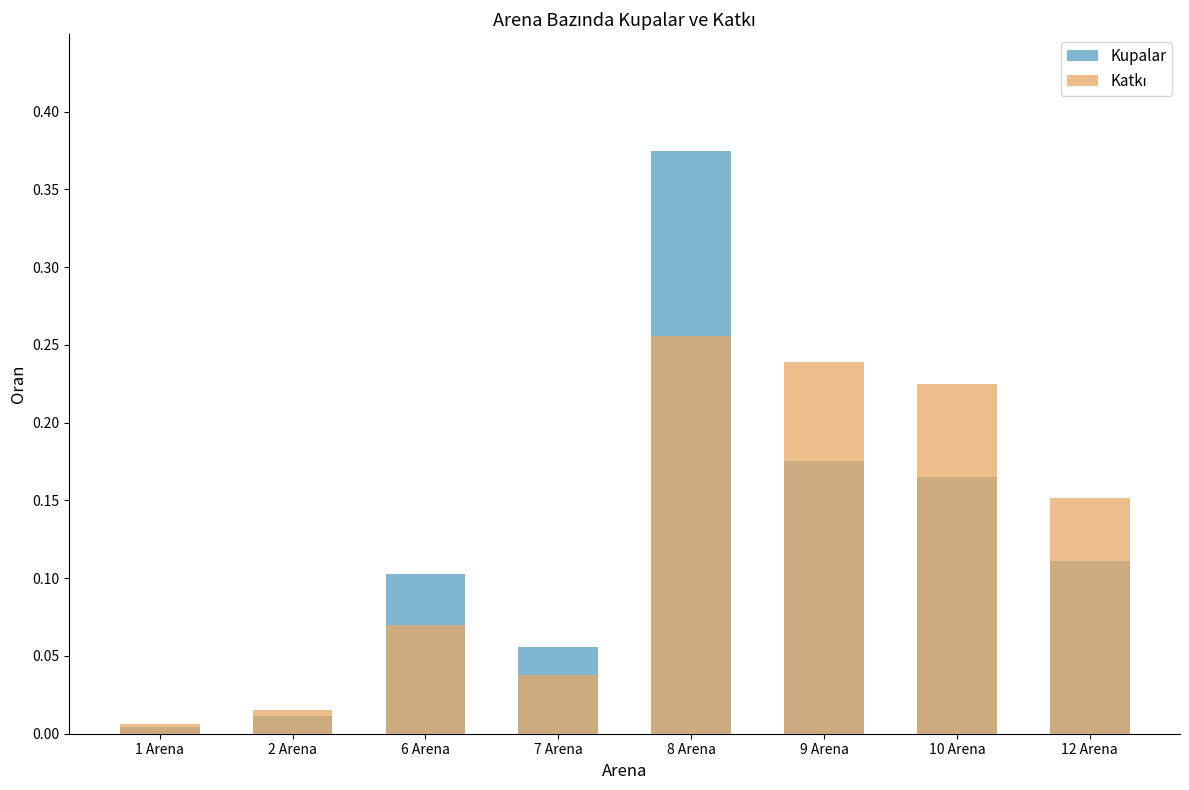

What is the sum of all Kupalar values?

1.0